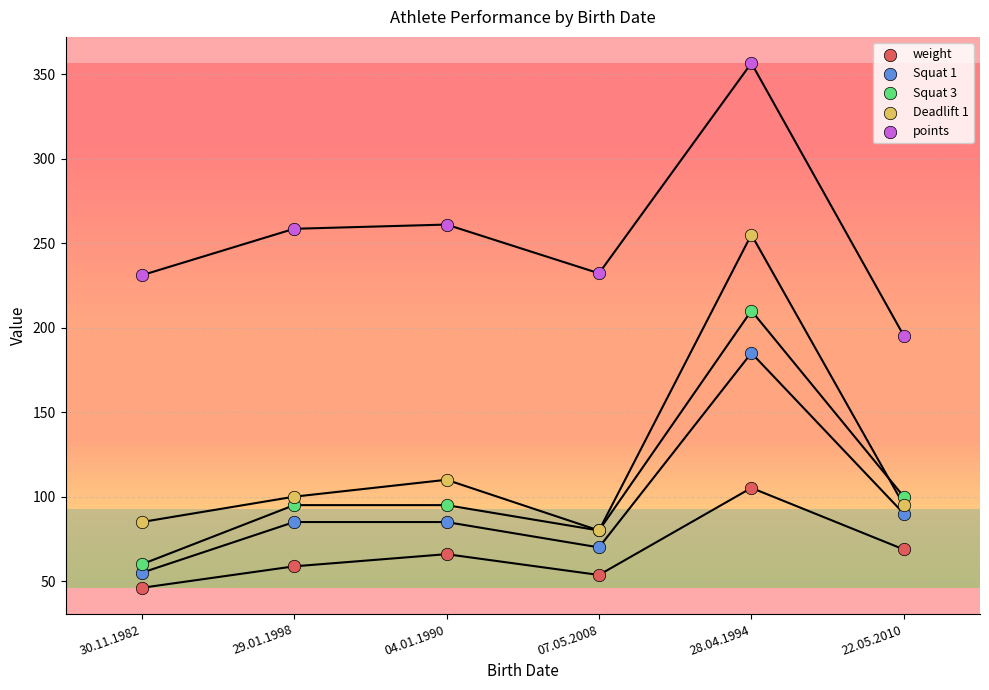

What are all the series names shown in the legend?

weight, Squat 1, Squat 3, Deadlift 1, points